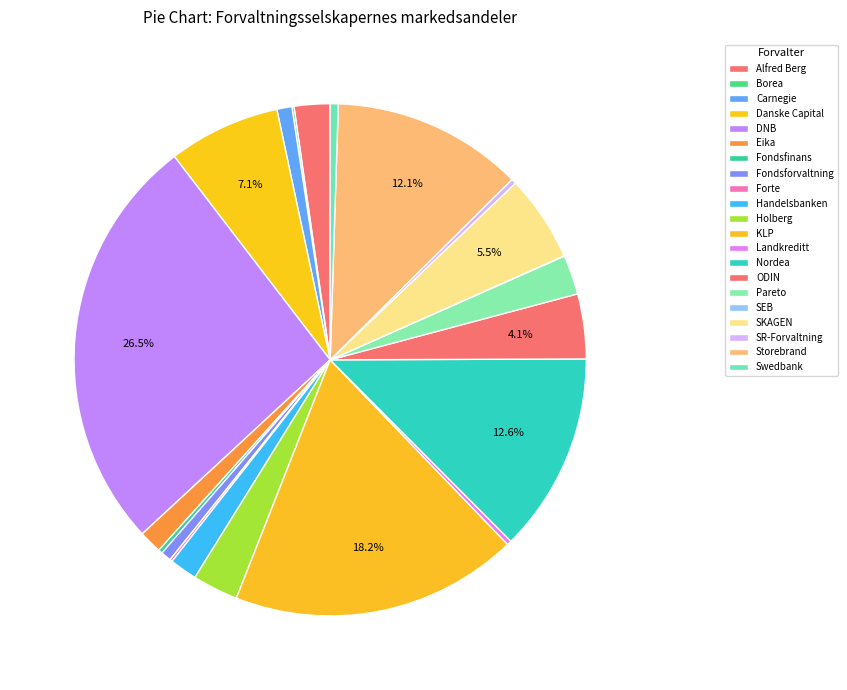

Rank the categories by value from highest to lowest.

DNB, KLP, Nordea, Storebrand, Danske Capital, SKAGEN, ODIN, Holberg, Pareto, Alfred Berg, Handelsbanken, Eika, Carnegie, Fondsforvaltning, Swedbank, SR-Forvaltning, Landkreditt, Fondsfinans, Forte, Borea, SEB